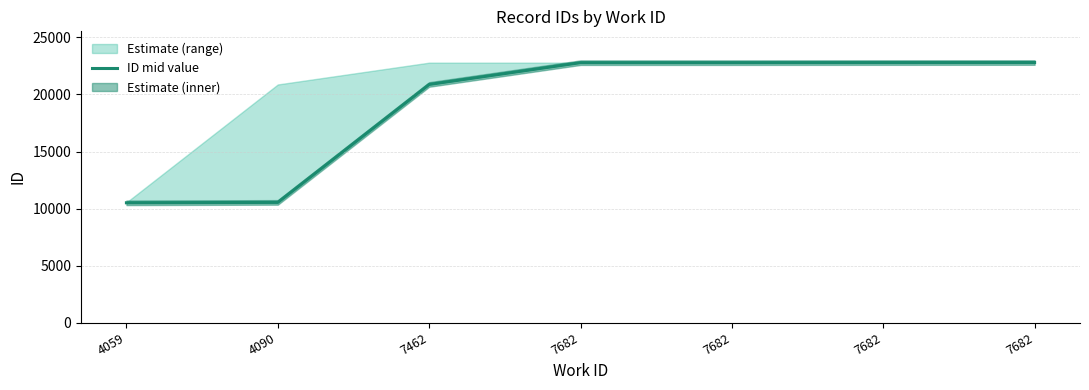

Reading right to left, extract all data points from this chart.

7682=22803	7682=22800	7682=22793	7682=22792	7462=20880	4090=10536	4059=10501